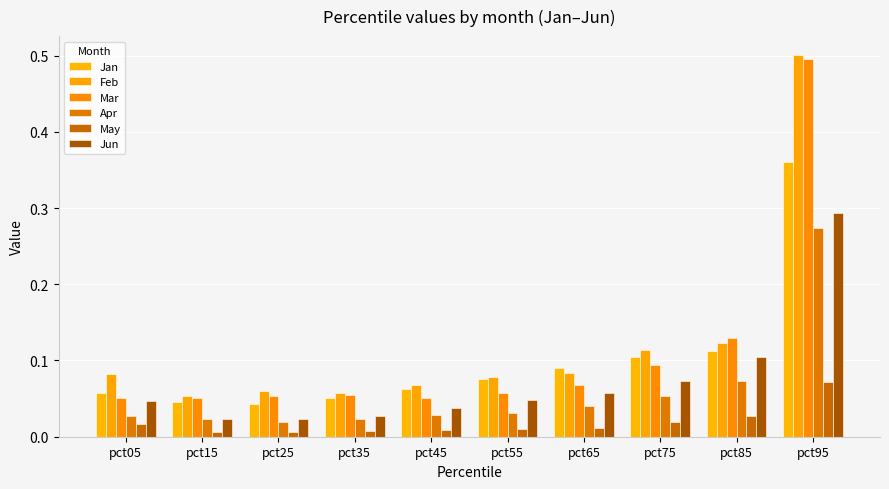

Reading left to right, what are all the values shown in this chart?

Jan: 0.1	0.0	0.0	0.1	0.1	0.1	0.1	0.1	0.1	0.4
Feb: 0.1	0.1	0.1	0.1	0.1	0.1	0.1	0.1	0.1	0.5
Mar: 0.1	0.1	0.1	0.1	0.1	0.1	0.1	0.1	0.1	0.5
Apr: 0.0	0.0	0.0	0.0	0.0	0.0	0.0	0.1	0.1	0.3
May: 0.0	0.0	0.0	0.0	0.0	0.0	0.0	0.0	0.0	0.1
Jun: 0.0	0.0	0.0	0.0	0.0	0.0	0.1	0.1	0.1	0.3